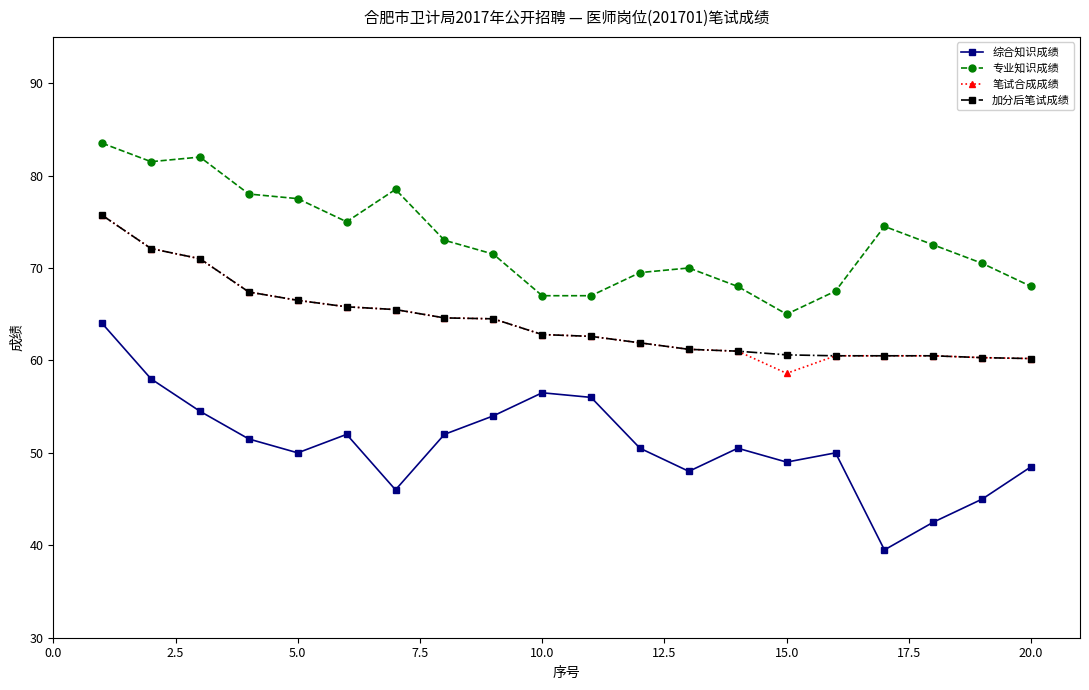

Which series has the largest total across all categories?

专业知识成绩